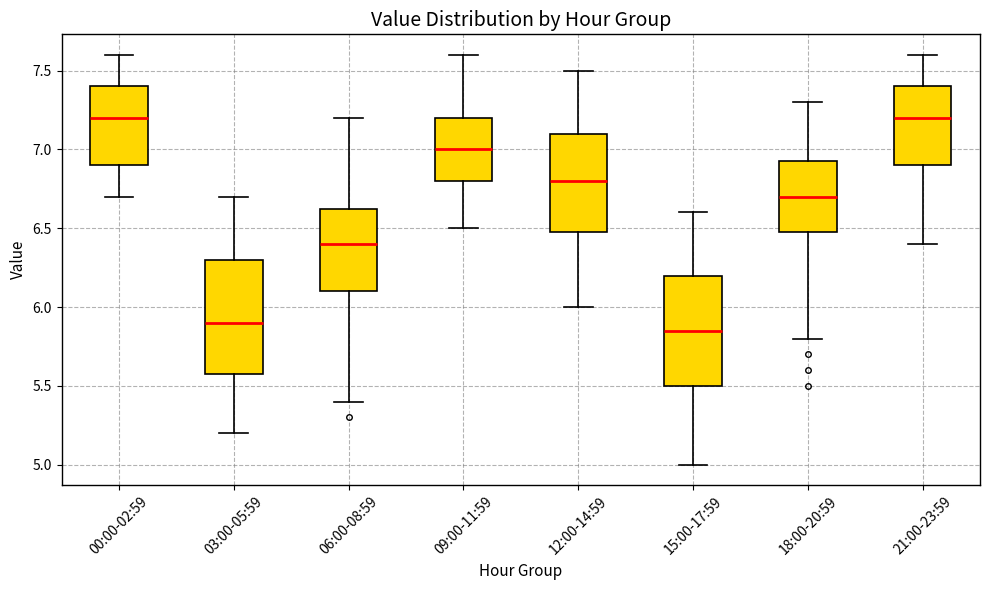

Which box's median line is the lowest?

15:00-17:59